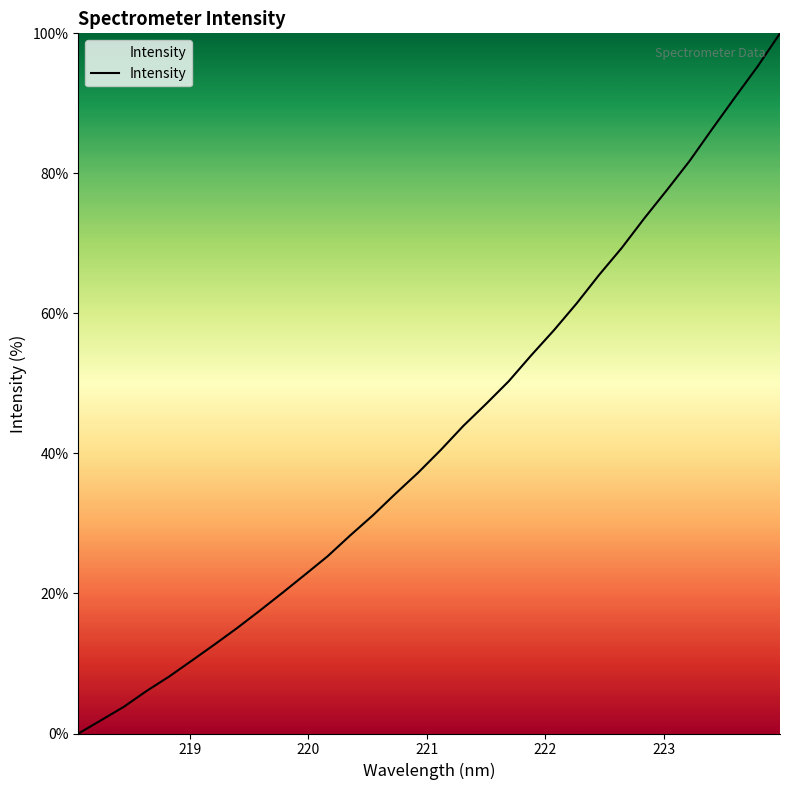

What is the difference between the maximum and minimum values?

100.0